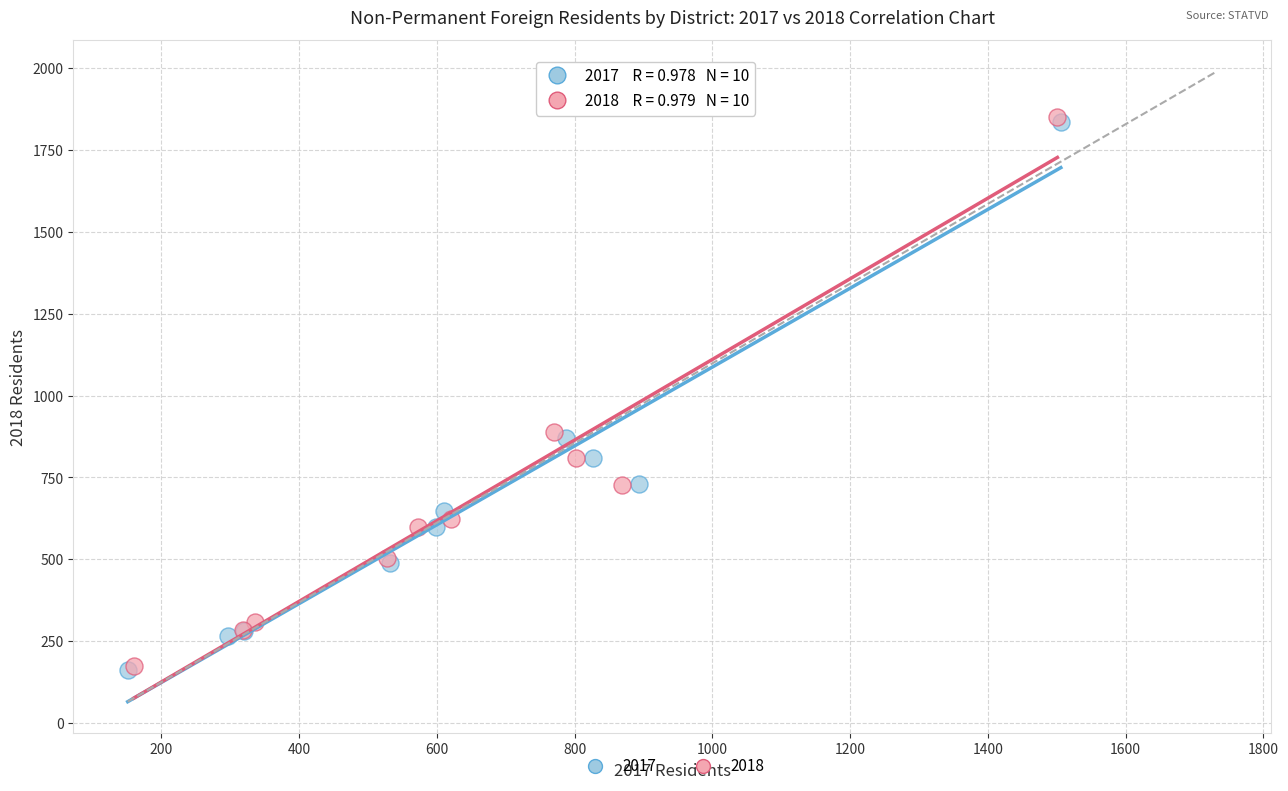

Which series has the widest spread of Y values?

2017